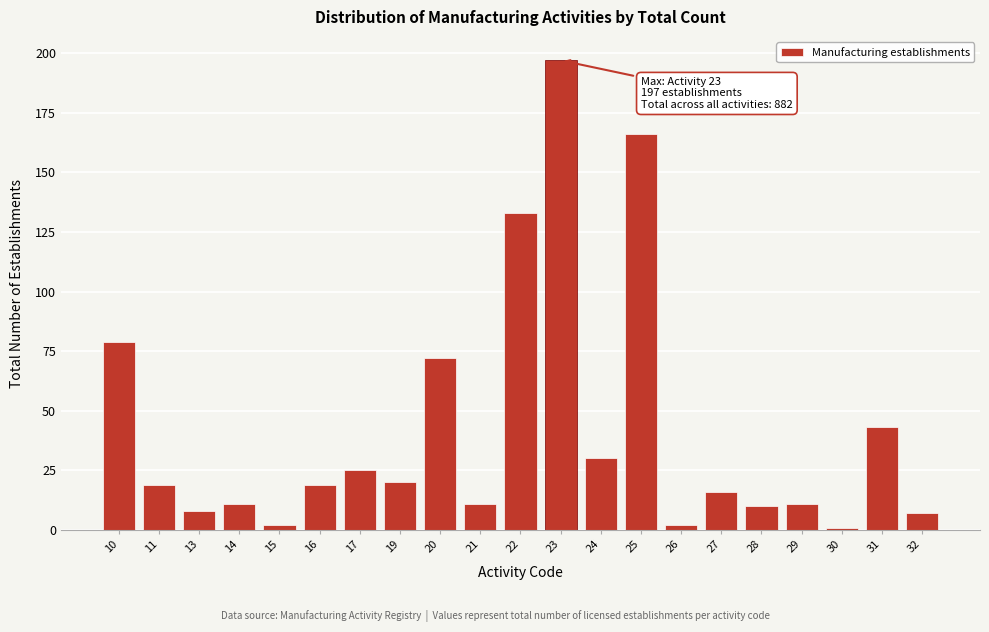

Reading right to left, transcribe all the data shown in this chart.

32=7	31=43	30=1	29=11	28=10	27=16	26=2	25=166	24=30	23=197	22=133	21=11	20=72	19=20	17=25	16=19	15=2	14=11	13=8	11=19	10=79